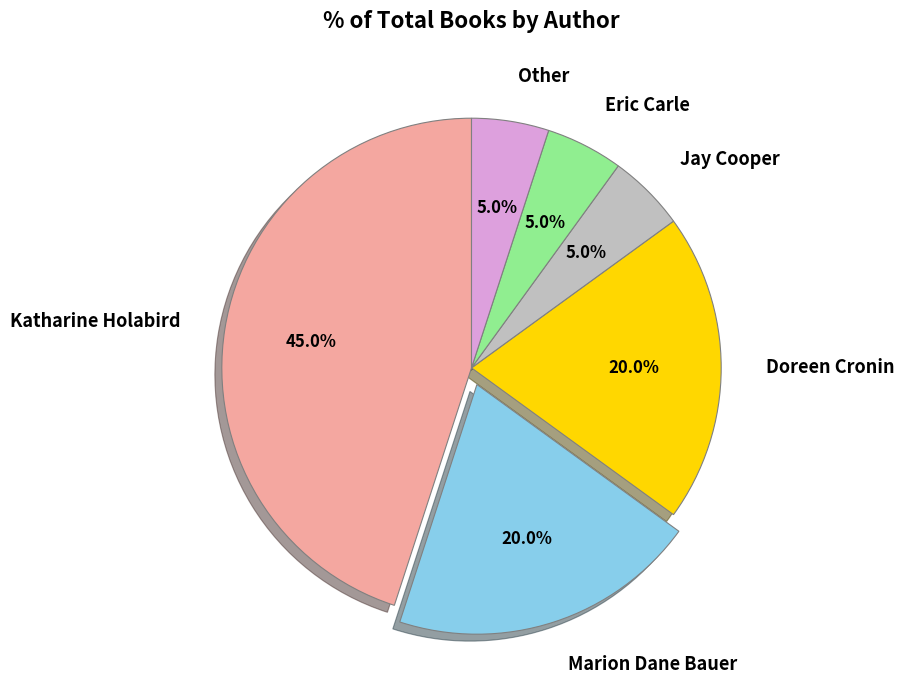

How many slices are in this pie chart?

6